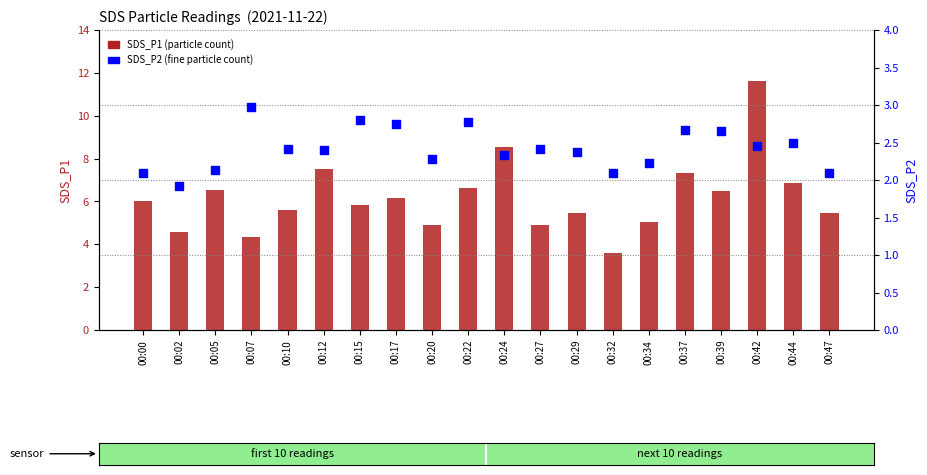

Which series has the largest total across all categories?

SDS_P1